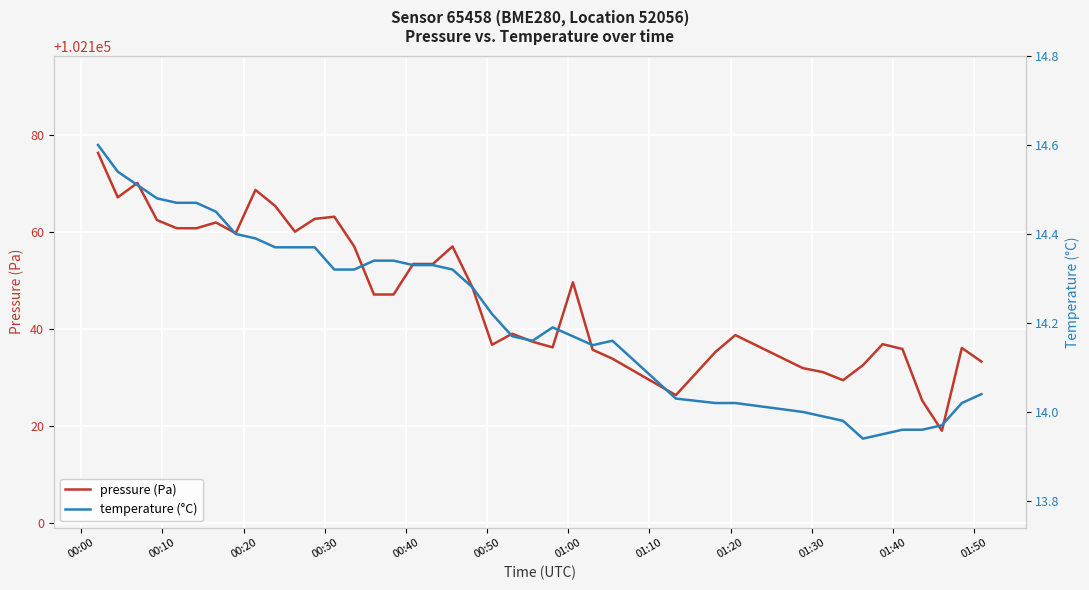

In temperature (°C), how many points are higher than both neighbors (excluding endpoints)?

2